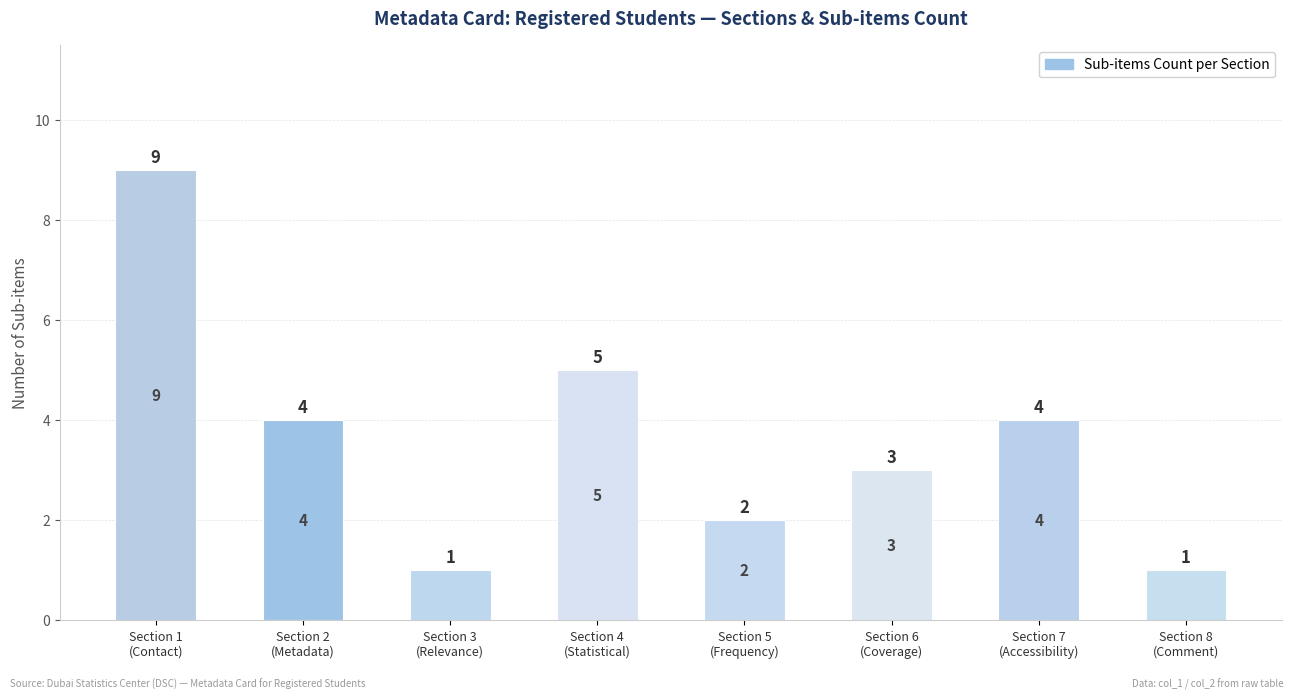

Where is the data nearest to the value 5?

Section 4
(Statistical)